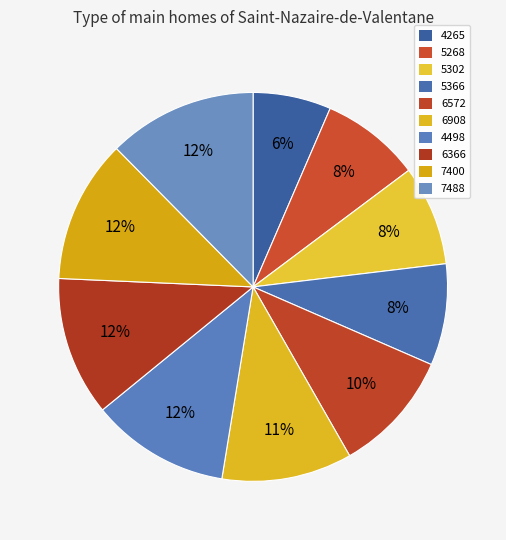

To the nearest percent, what portion does 4265 represent?

6%